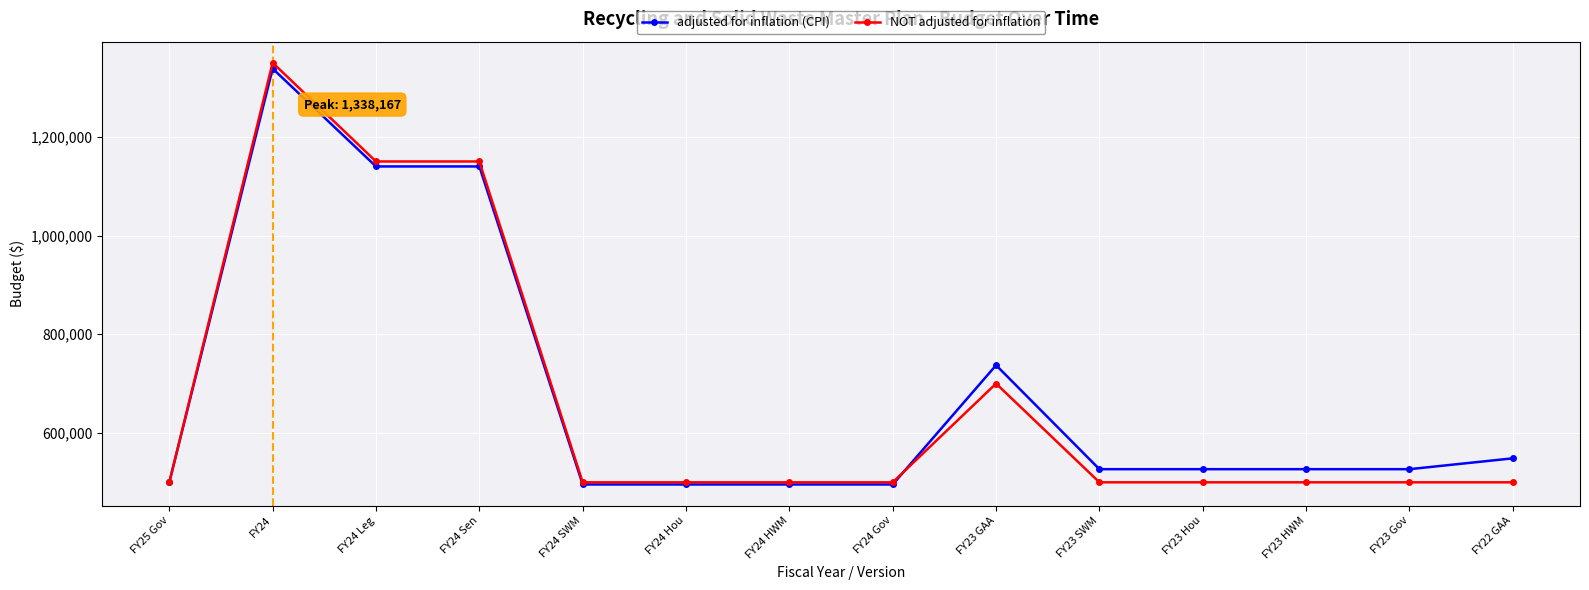

What is the minimum value shown in the chart?

495616